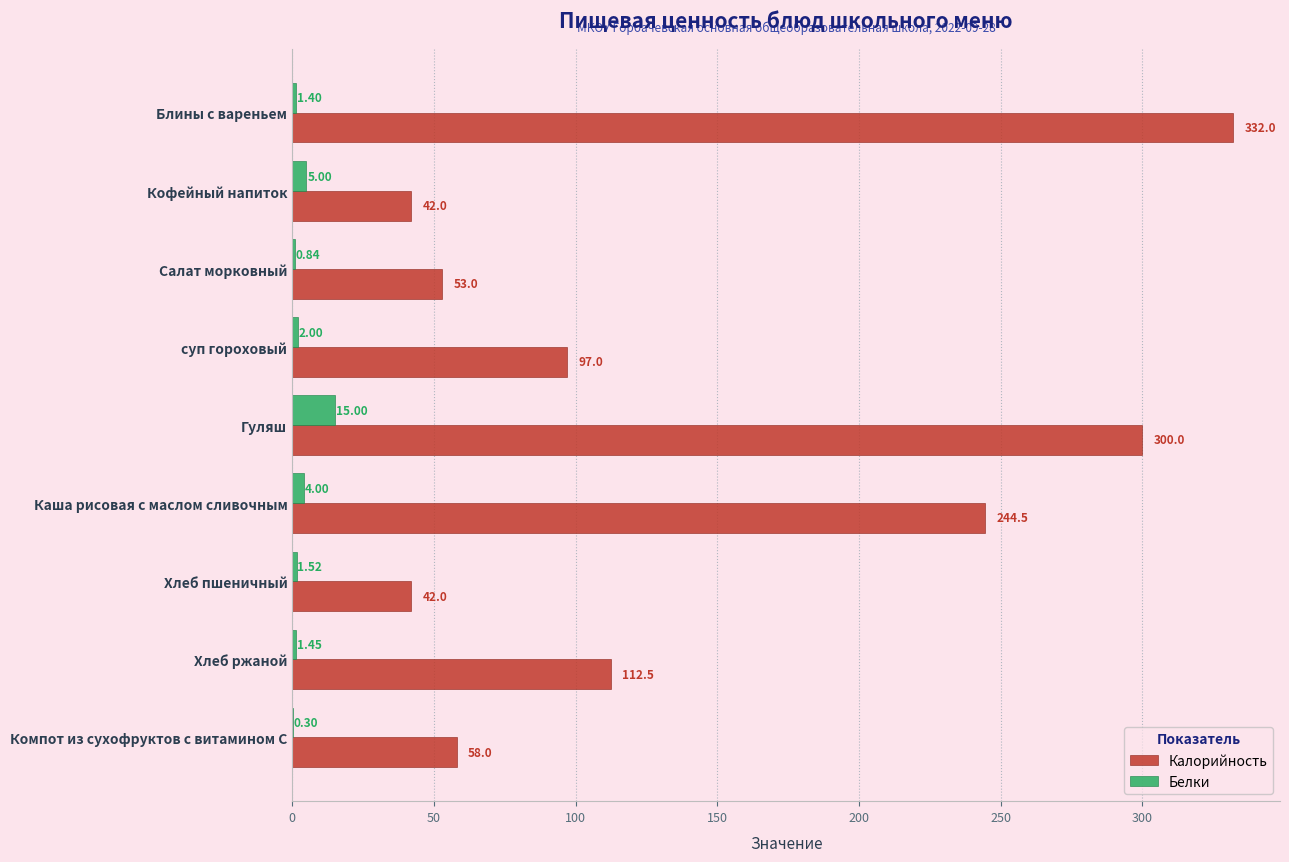

Which category has the highest value in the Белки series?

Гуляш